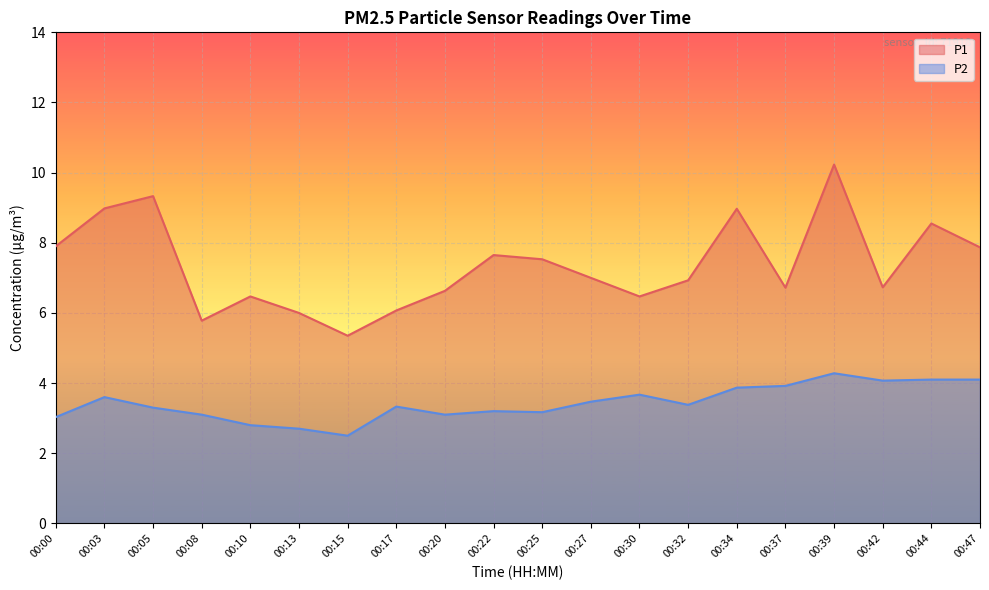

What is the greatest value displayed?

10.2